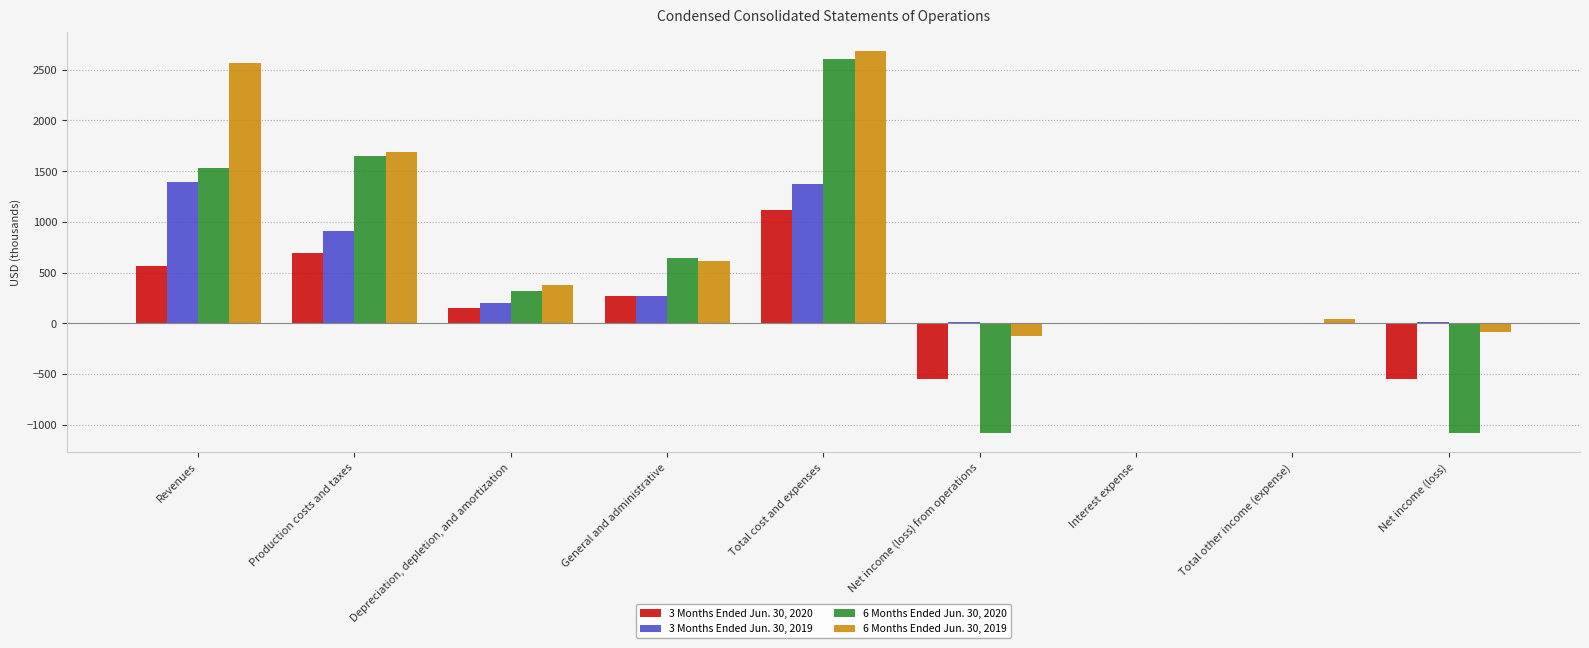

Is it true that 3 Months Ended Jun. 30, 2019 equals 1377 at Total cost and expenses?

True